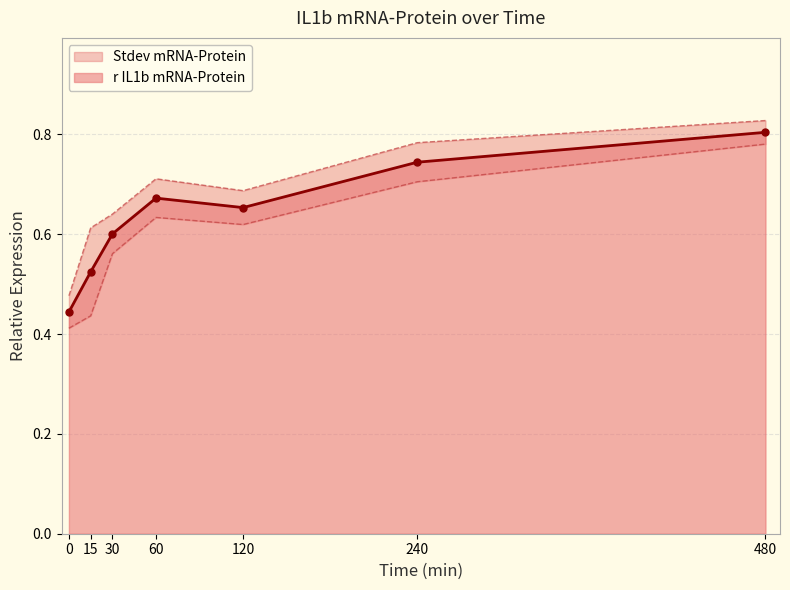

List the labels in order of value, largest first.

480, 240, 60, 120, 30, 15, 0